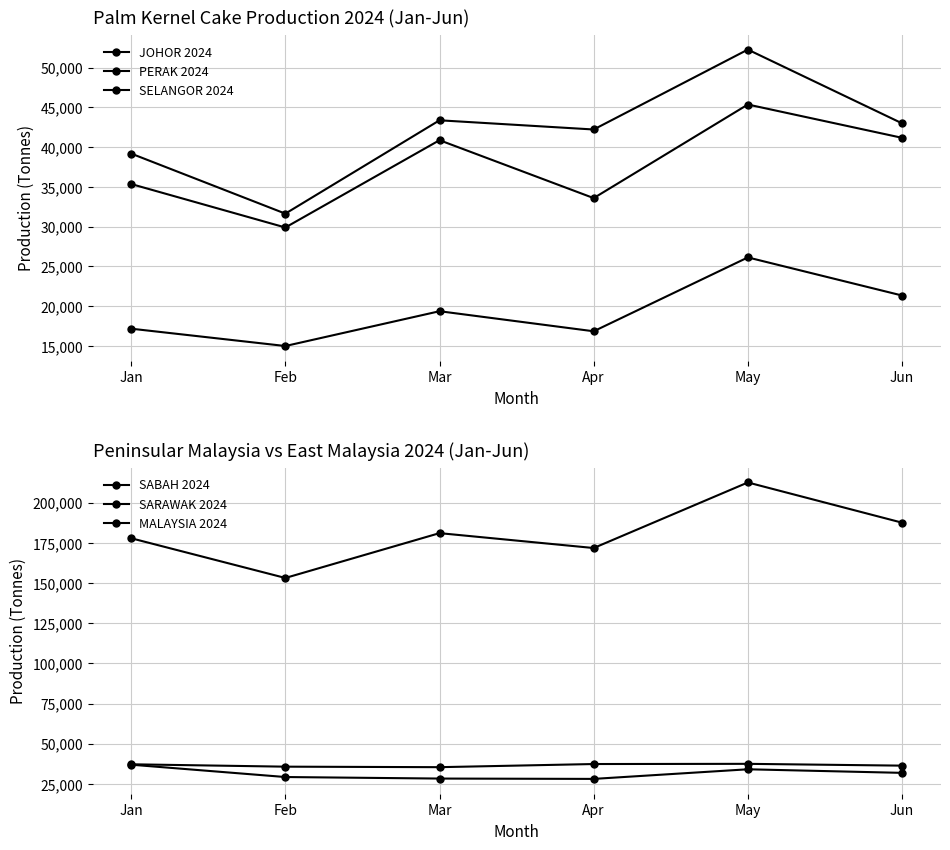

At which category does JOHOR 2024 reach its first local peak?

Mar